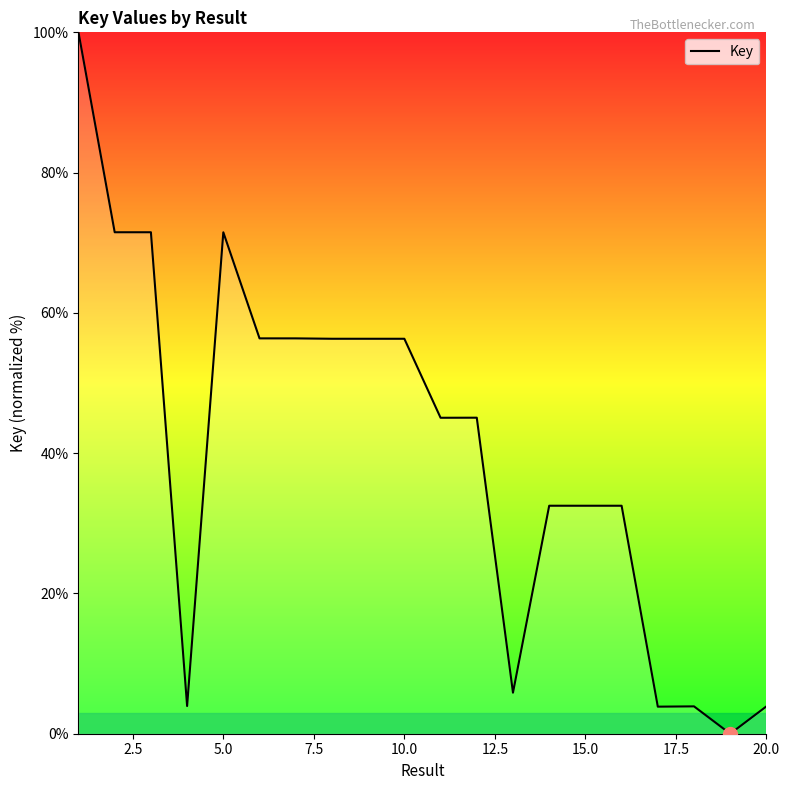

What is the difference between the maximum and minimum values?

100.0